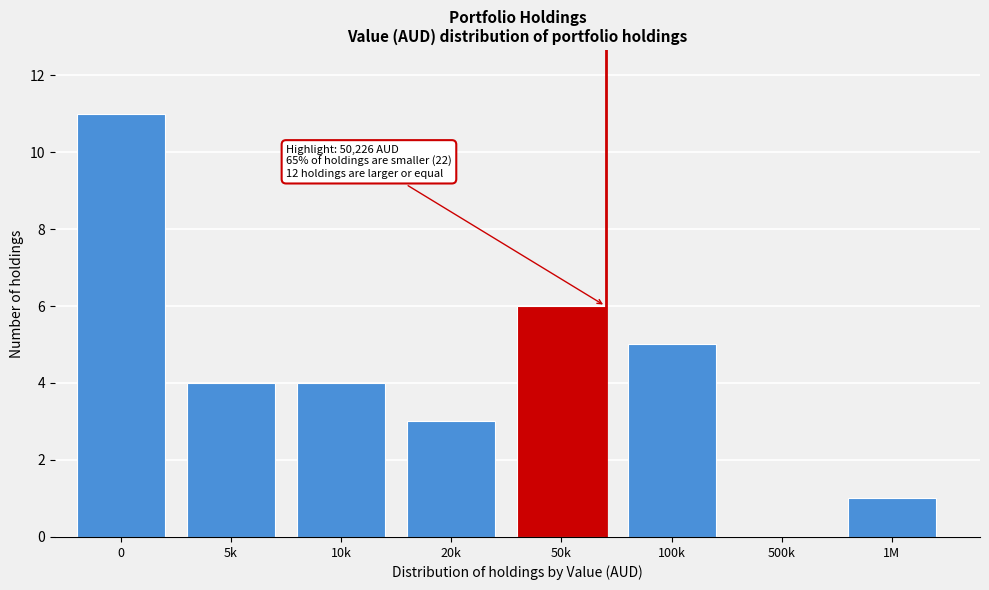

Reading right to left, extract all data points from this chart.

1M=1	500k=0	100k=5	50k=6	20k=3	10k=4	5k=4	0=11